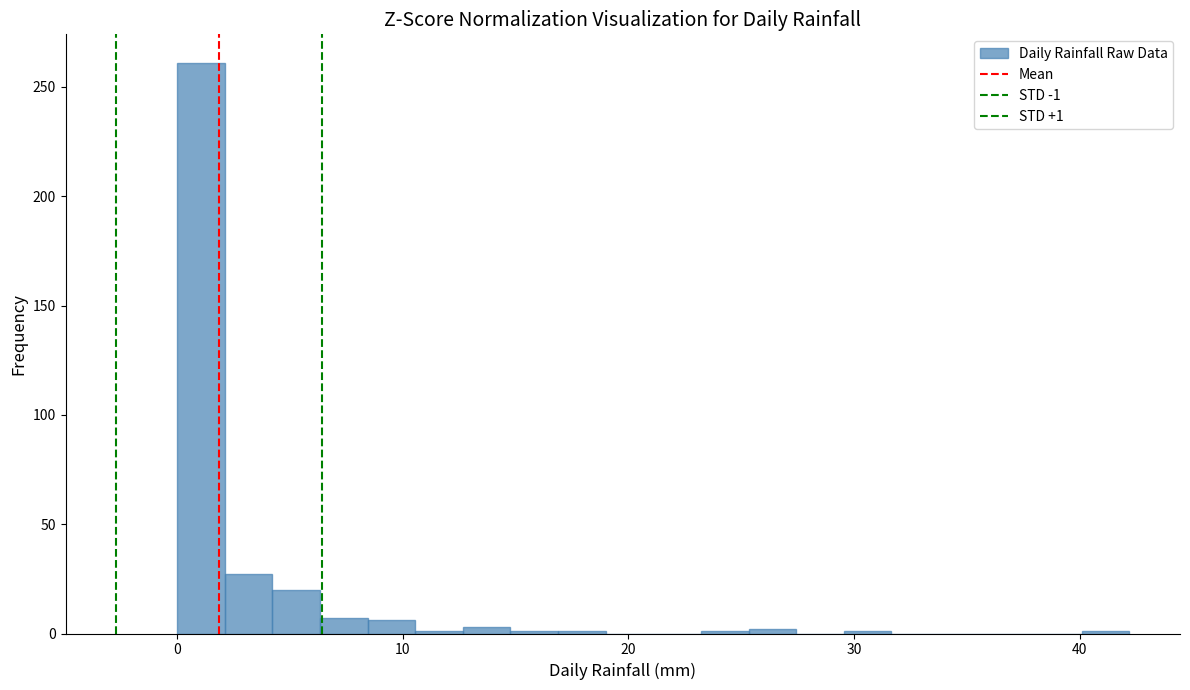

Read against the x-axis, roughly where is the centre of the tallest bar?

1